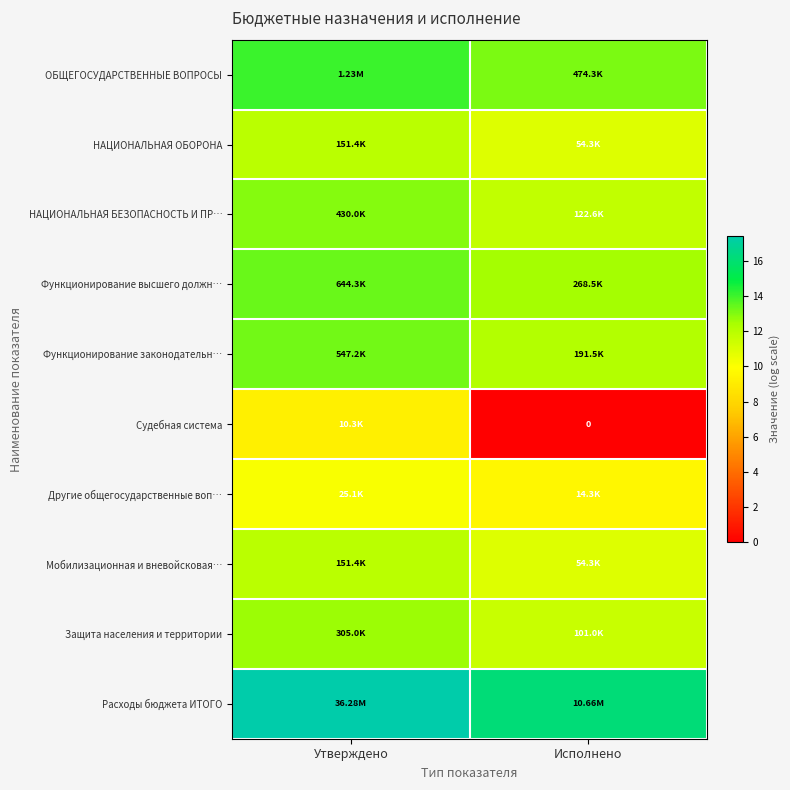

At which label is НАЦИОНАЛЬНАЯ ОБОРОНА closest to 11?

Исполнено